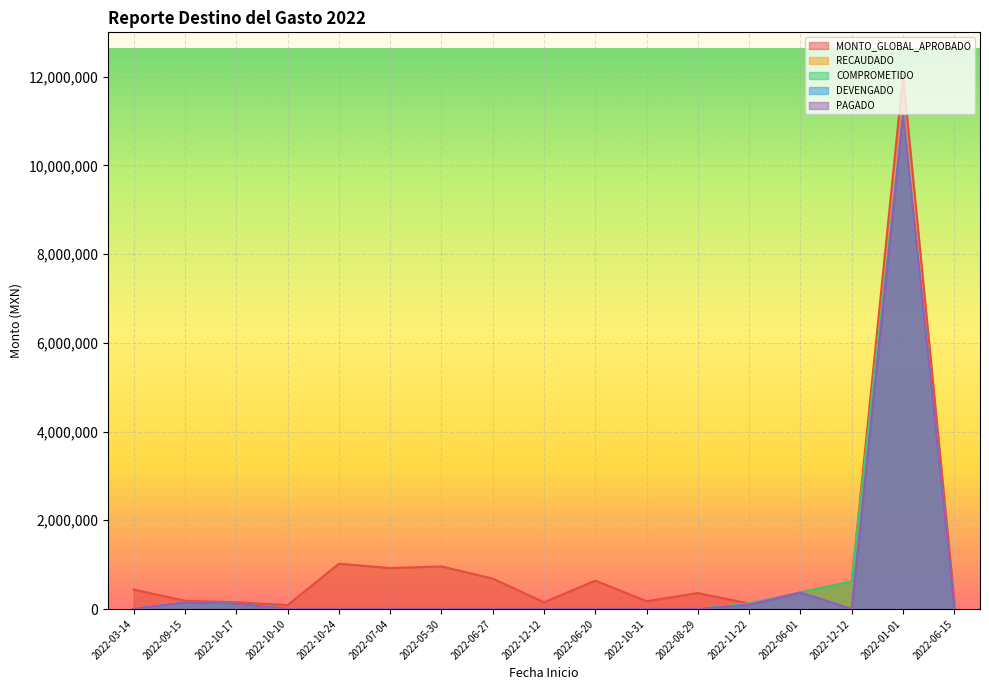

True or false: DEVENGADO and PAGADO cross at least once.

False